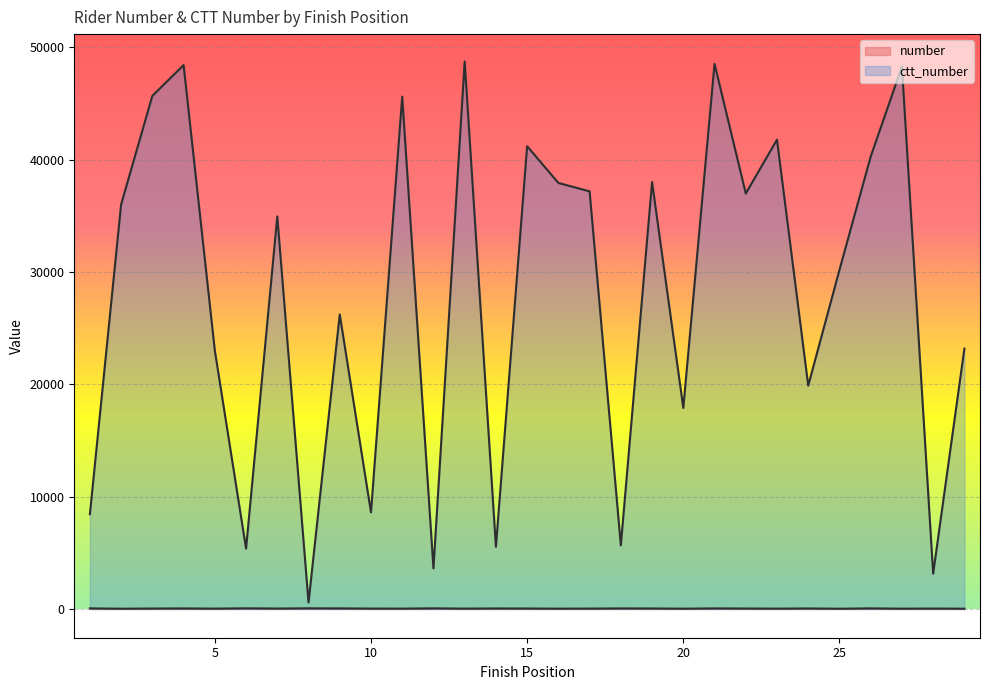

At how many categories does at least one series exceed 31621?

15